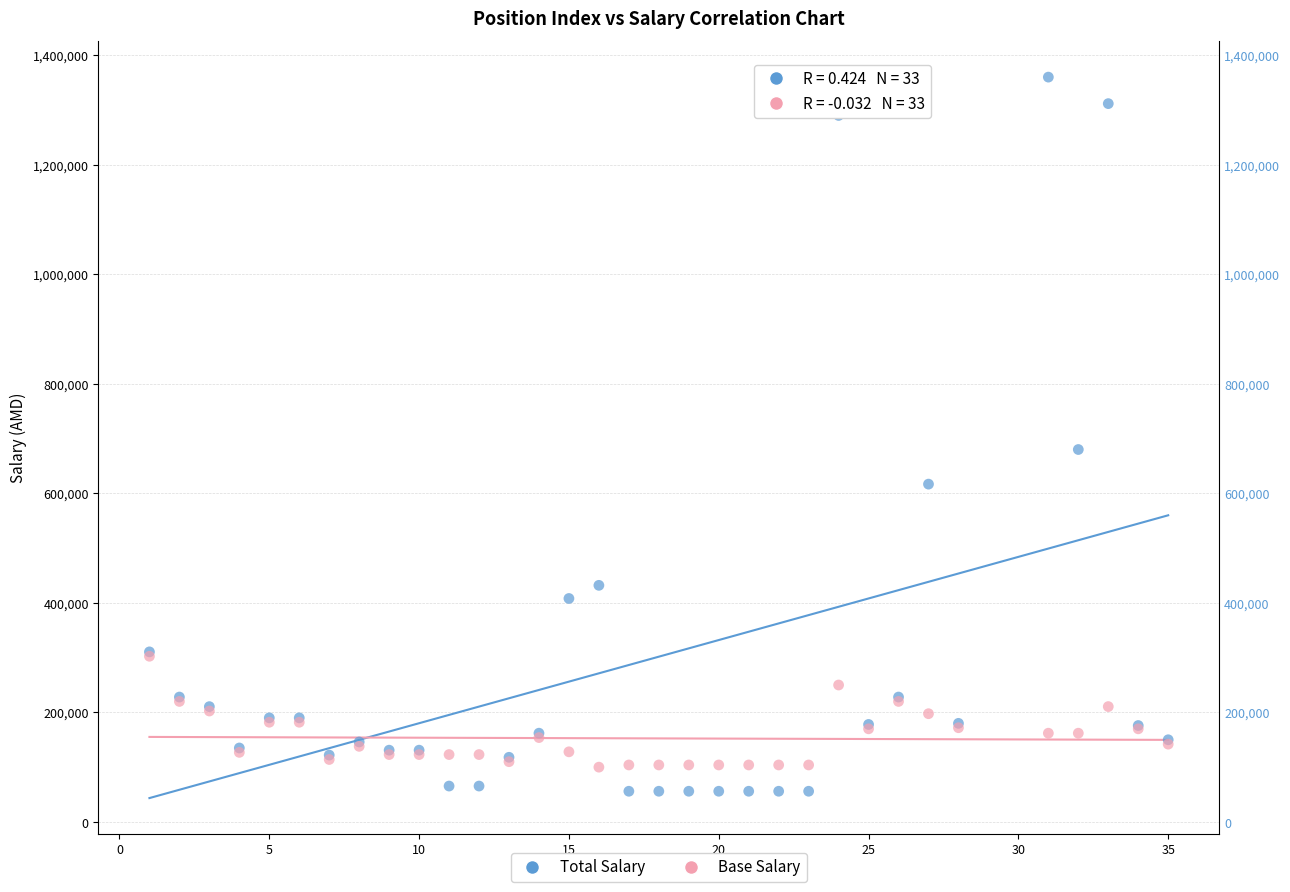

In the Total Salary series, what Y value is closest to 708000?

680000